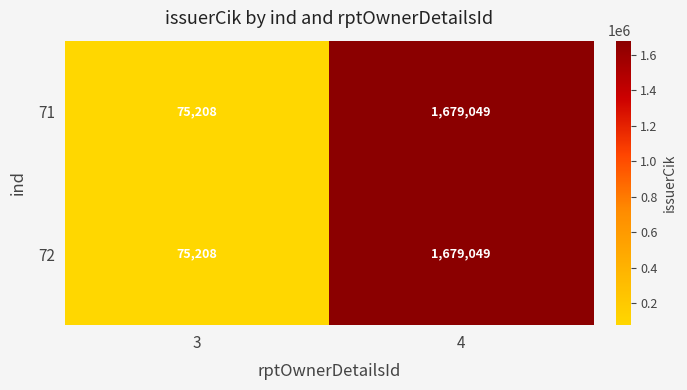

What is the sum of all 71 values?

1754257